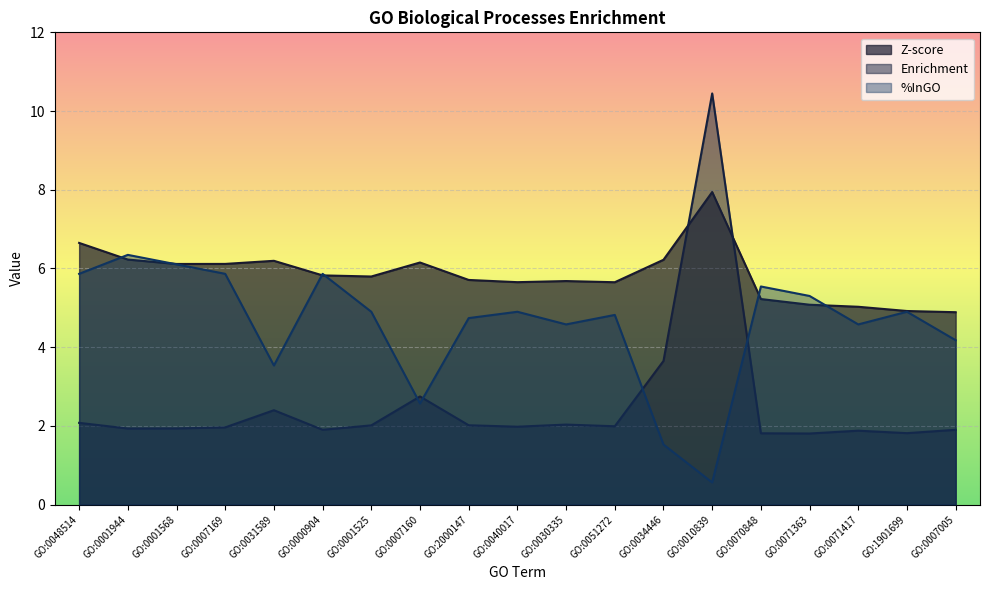

Which has a higher value, GO:0010839 or GO:1901699?

GO:0010839